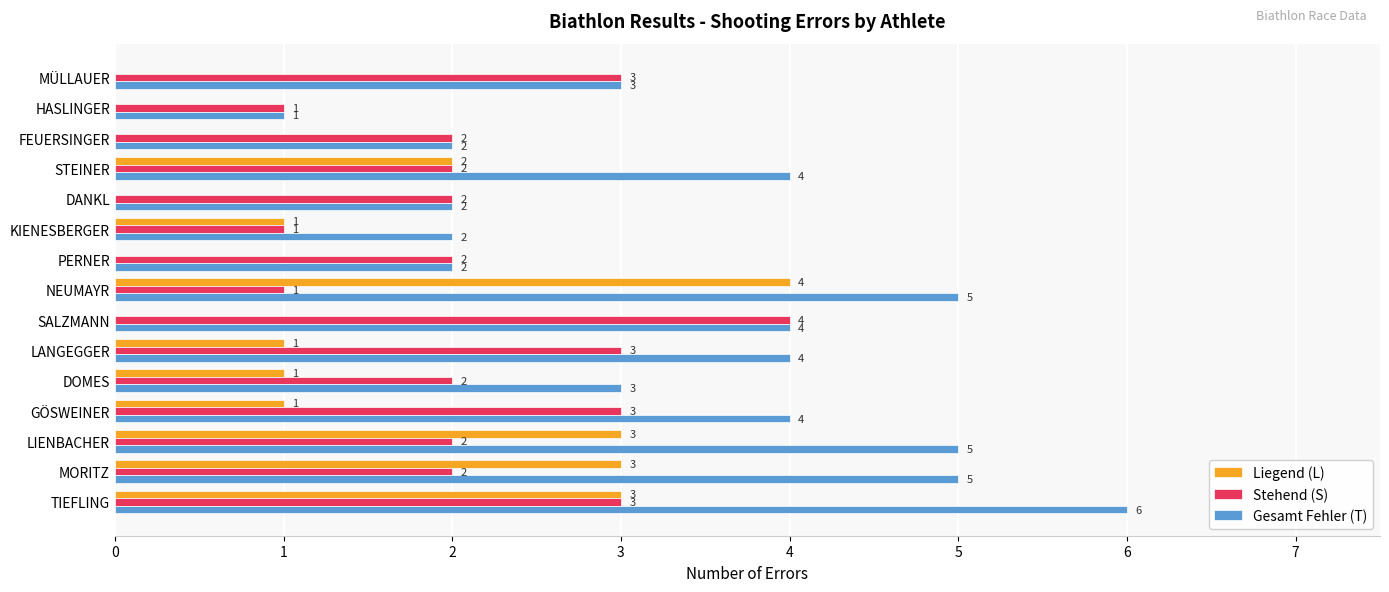

What is the sum of all Gesamt Fehler (T) values?

52